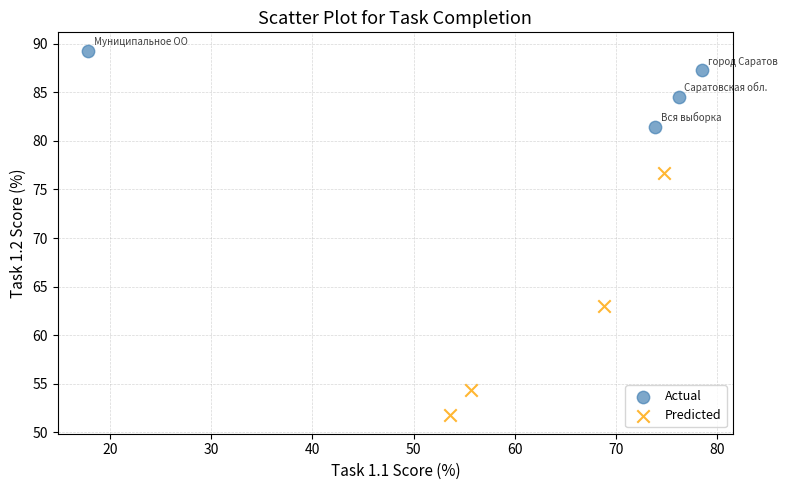

Which series has the widest spread of Y values?

Predicted